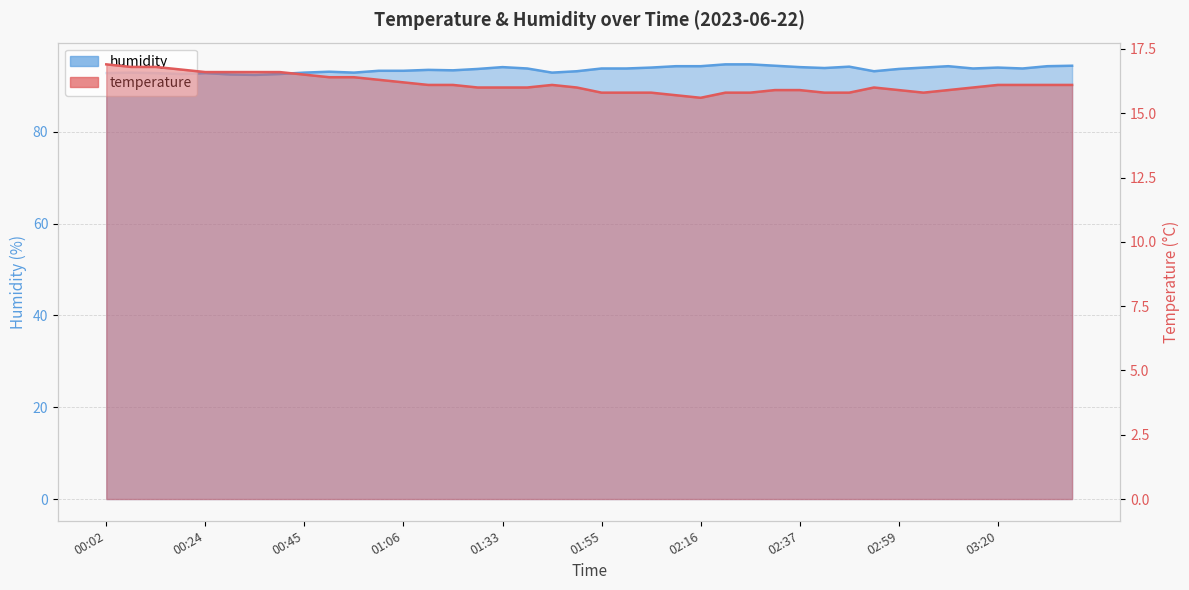

Where does the humidity series first go above 93?

00:50